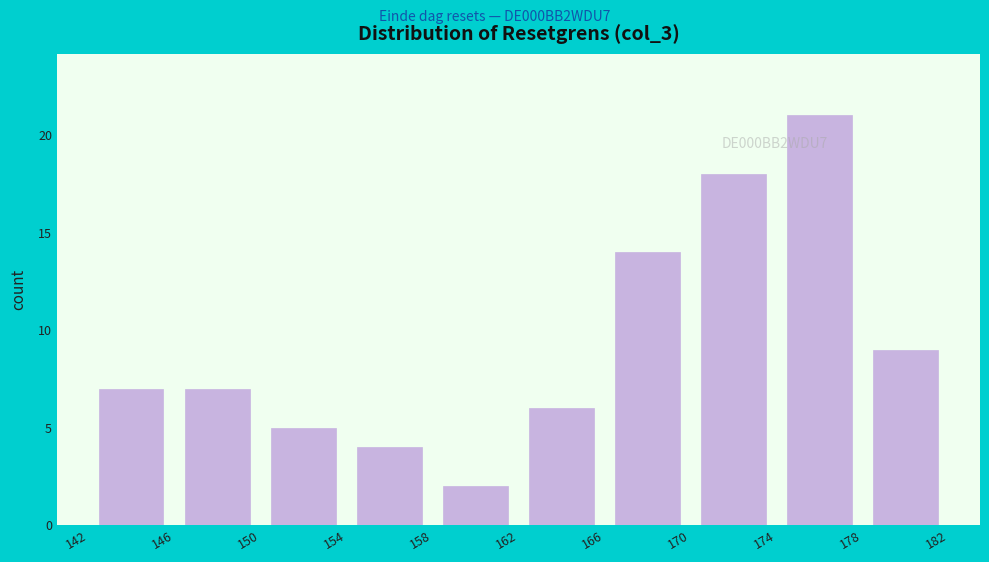

Over which range of the x-axis is the bar tallest?

174 to 178